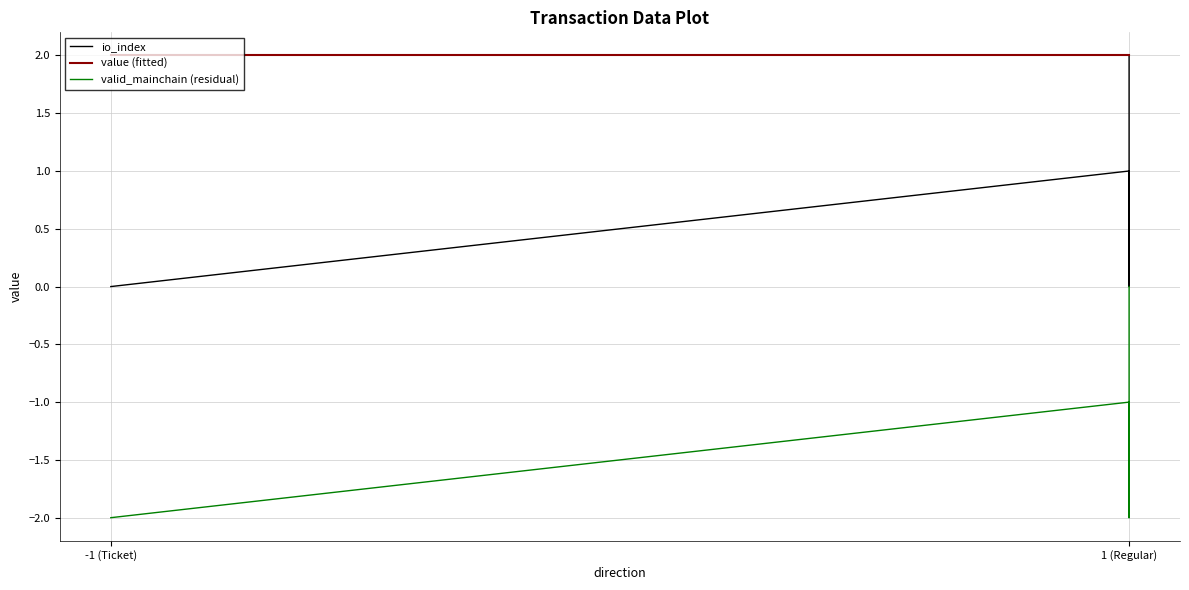

Reading right to left, what are all the values shown in this chart?

io_index: 2	0	1	0	0	0
value (fitted): 2	2	2	2	2	2
valid_mainchain (residual): 0	-2	-1	-2	-2	-2